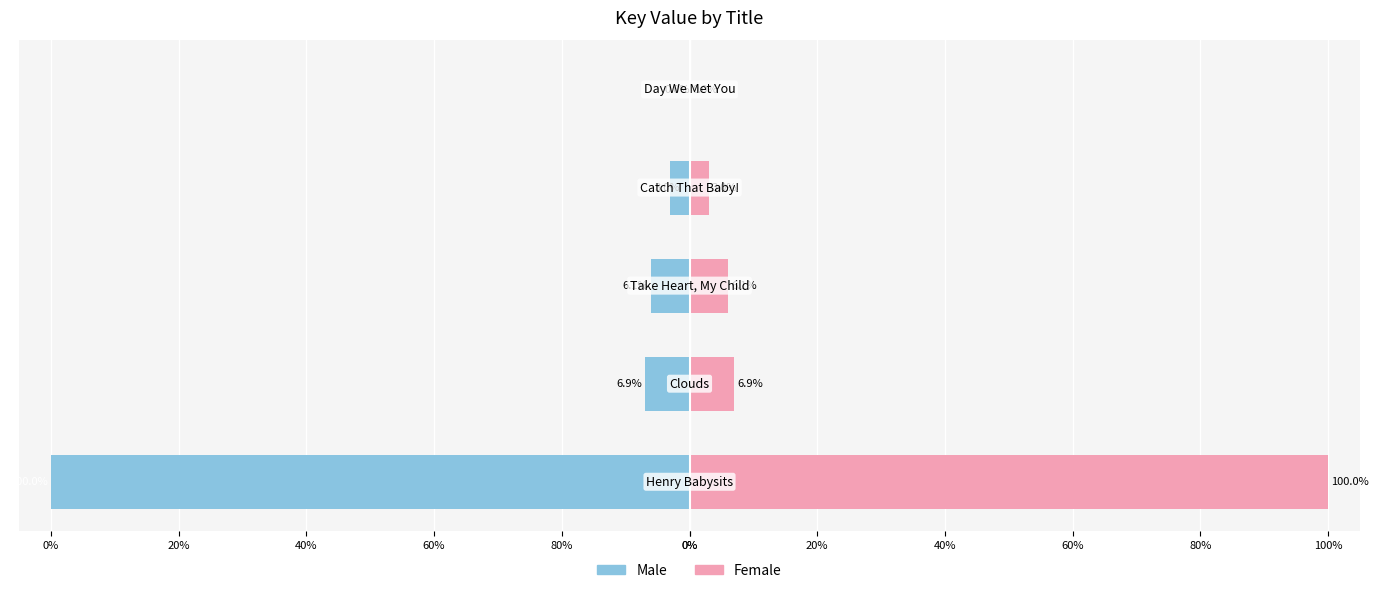

Is it true that Female equals 4.1 at 80%?

False